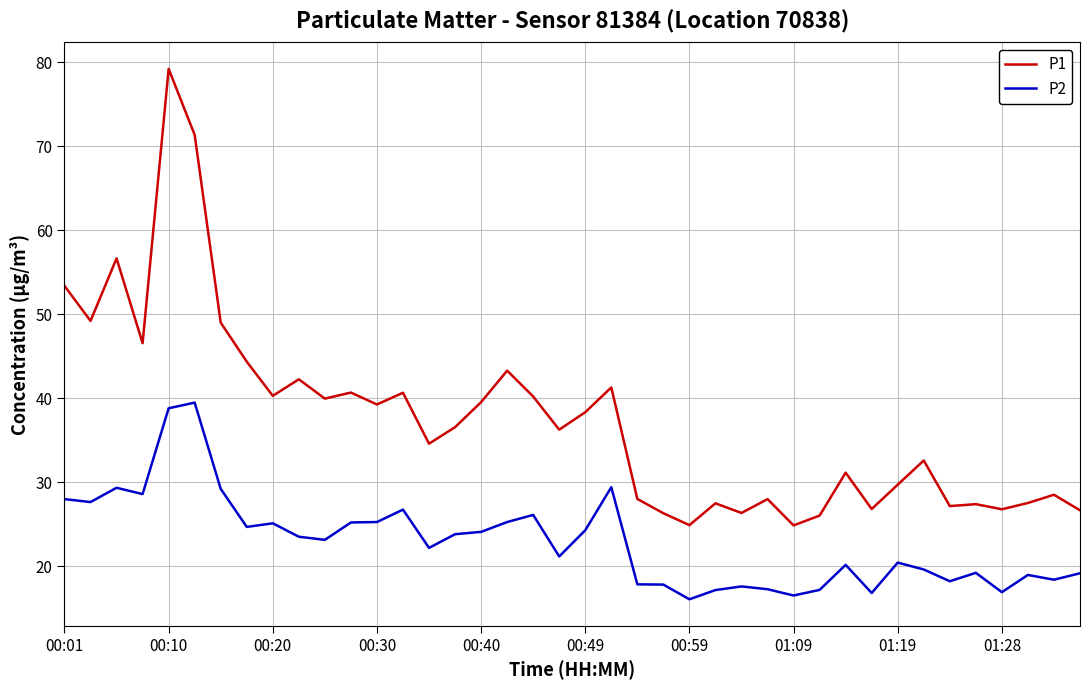

Does the chart display data point markers on the line(s)?

No